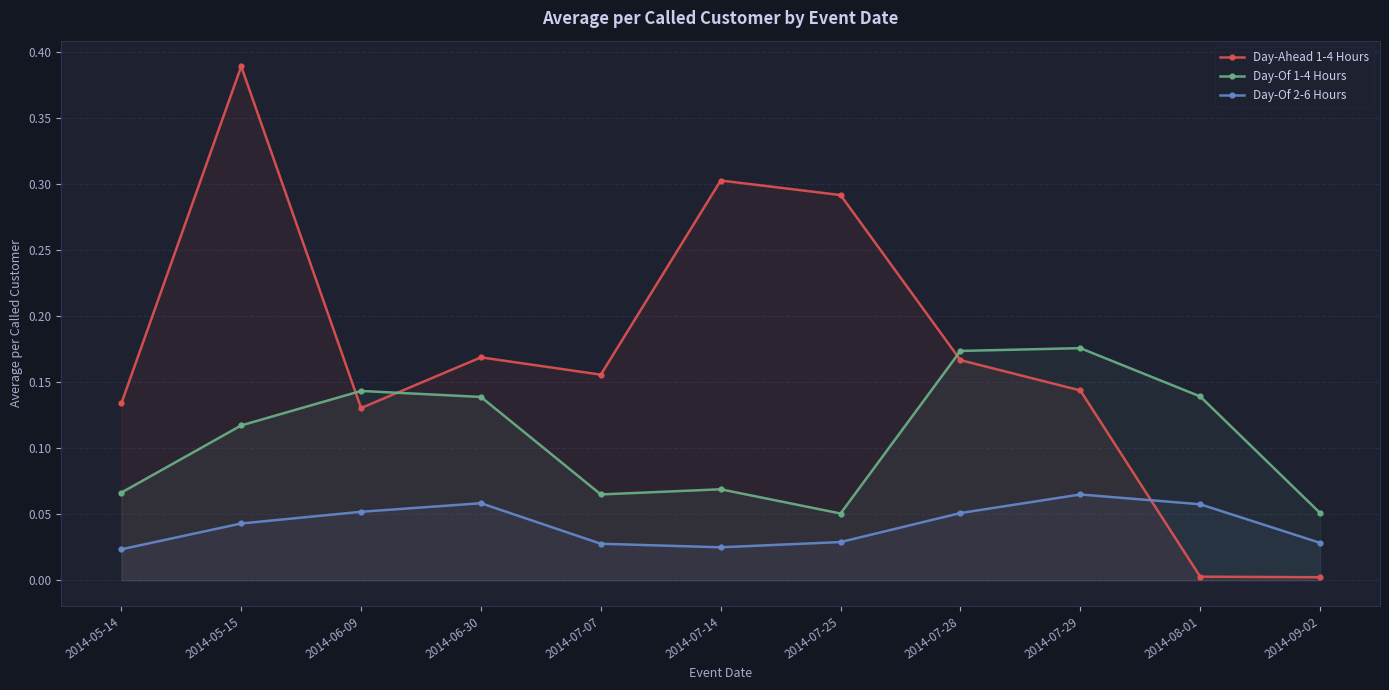

How many lines are shown in the chart?

3